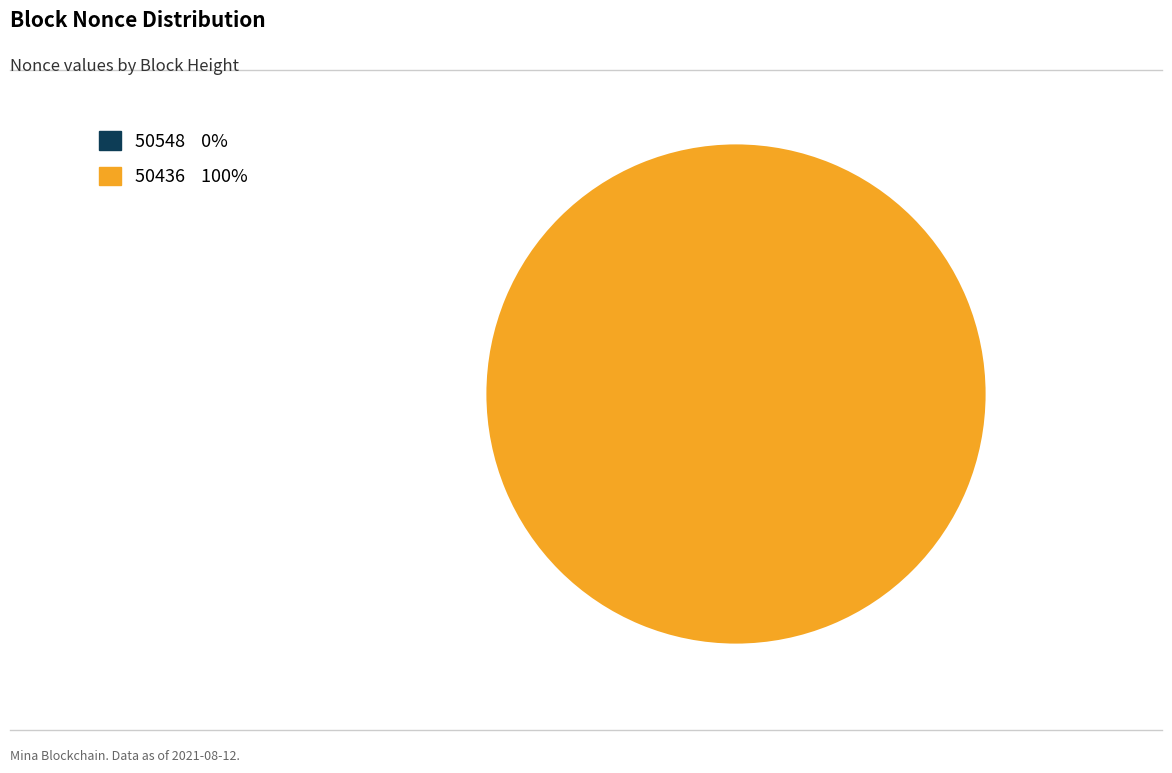

Which category has the biggest portion of the pie?

50436